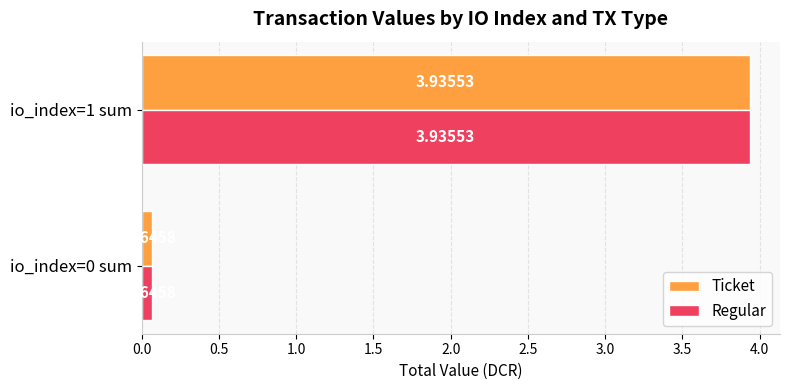

What is the sum of the Regular values at io_index=0 sum and io_index=1 sum?

4.0